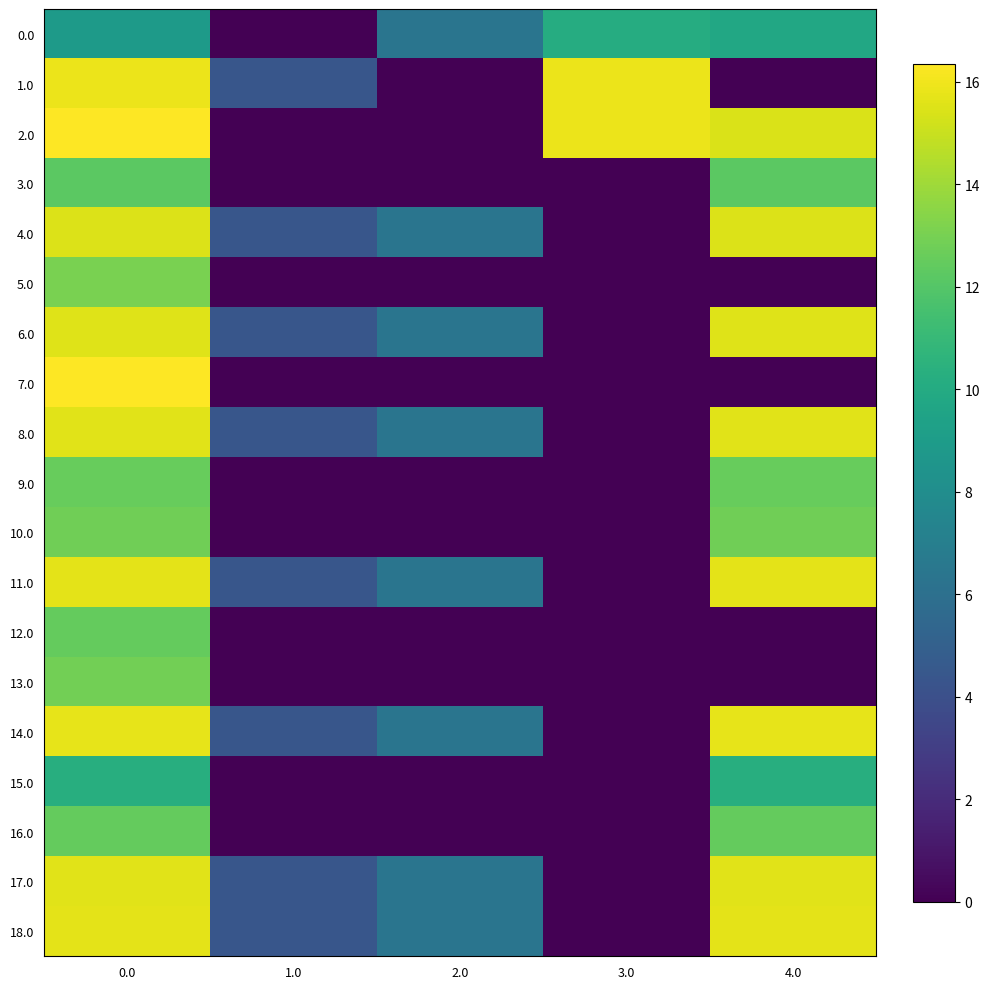

What is the greatest value displayed?

16.4